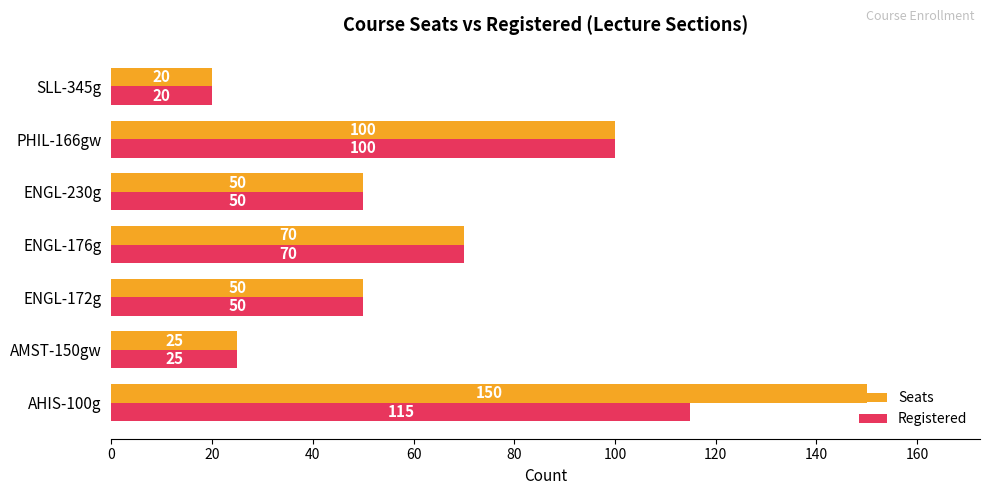

Rank the series by their maximum value, from highest to lowest.

Seats, Registered